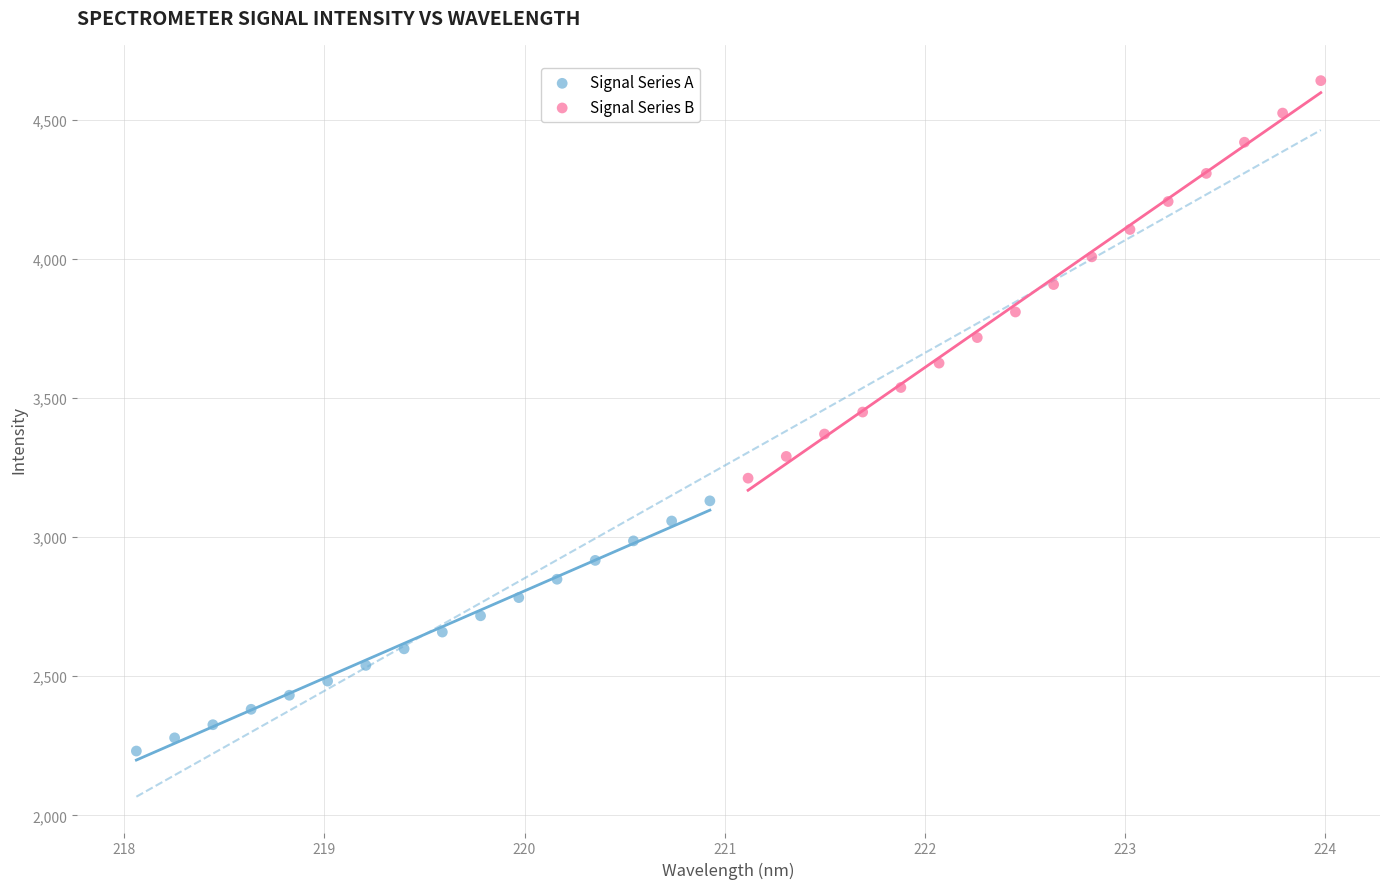

Which series reaches the maximum Y coordinate?

Signal Series B